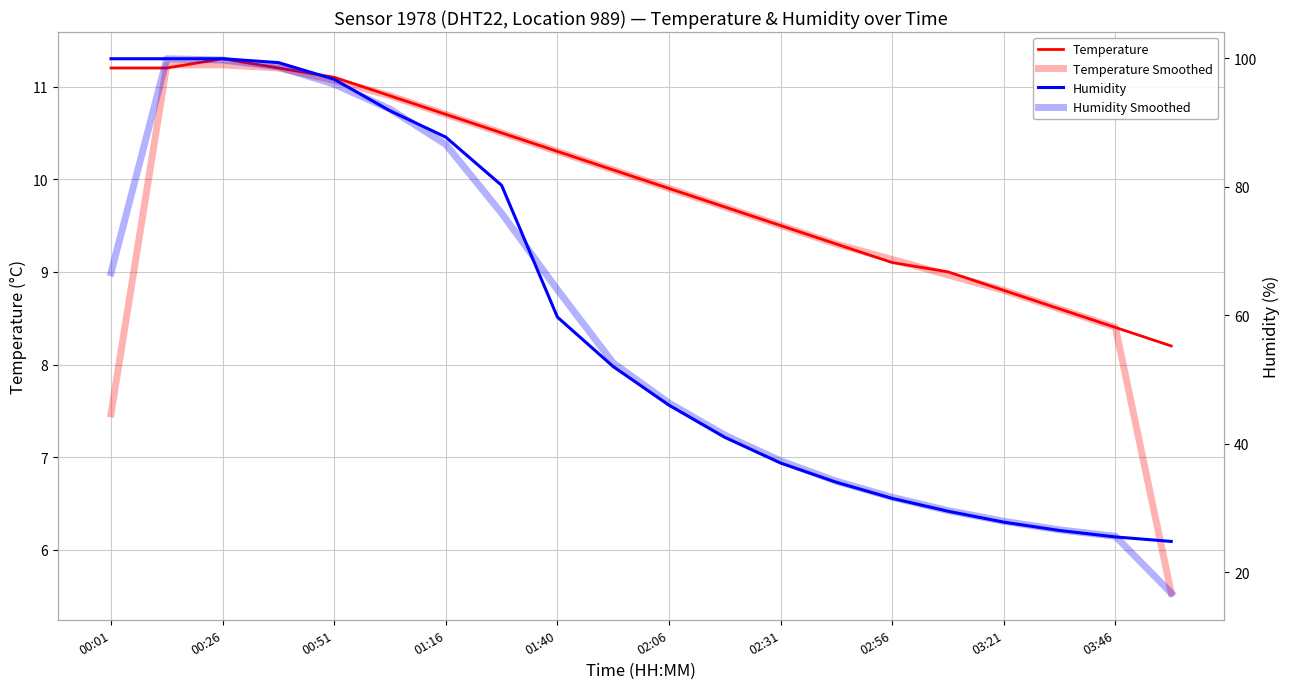

How many distinct data groups are displayed?

4